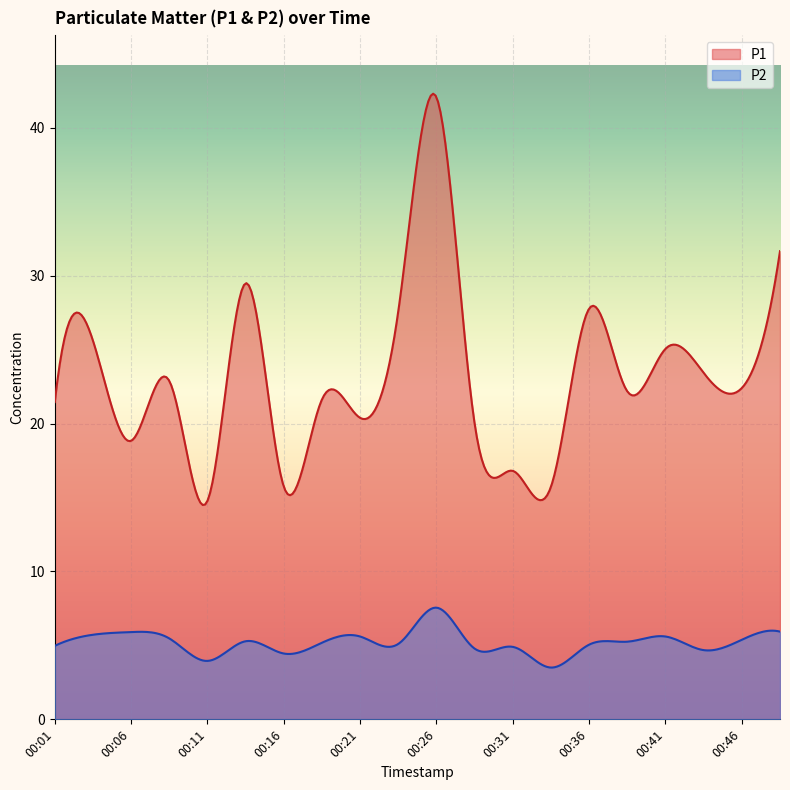

Between 00:13 and 00:21, which is larger?

00:13